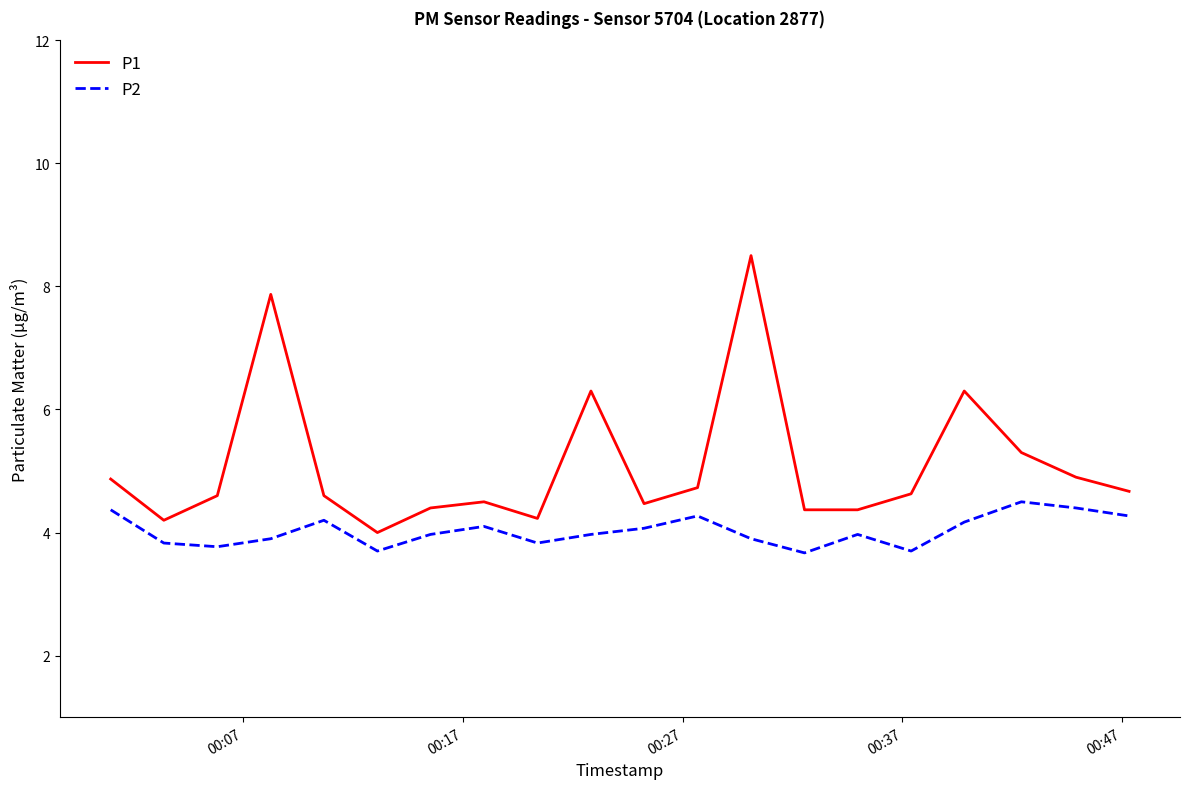

Is this an area chart (filled region under the line)?

No